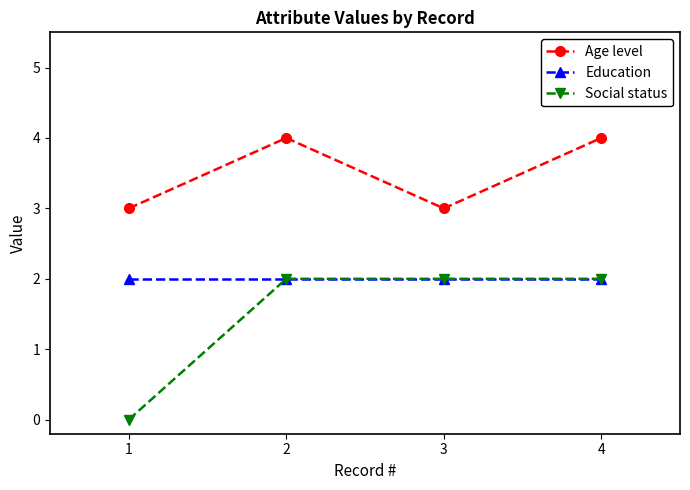

At 1, list the series in order from largest to smallest.

Age level, Education, Social status